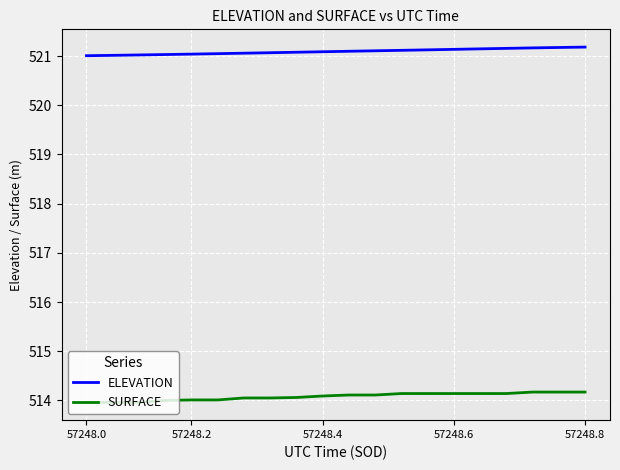

What is the minimum value for ELEVATION?

521.0